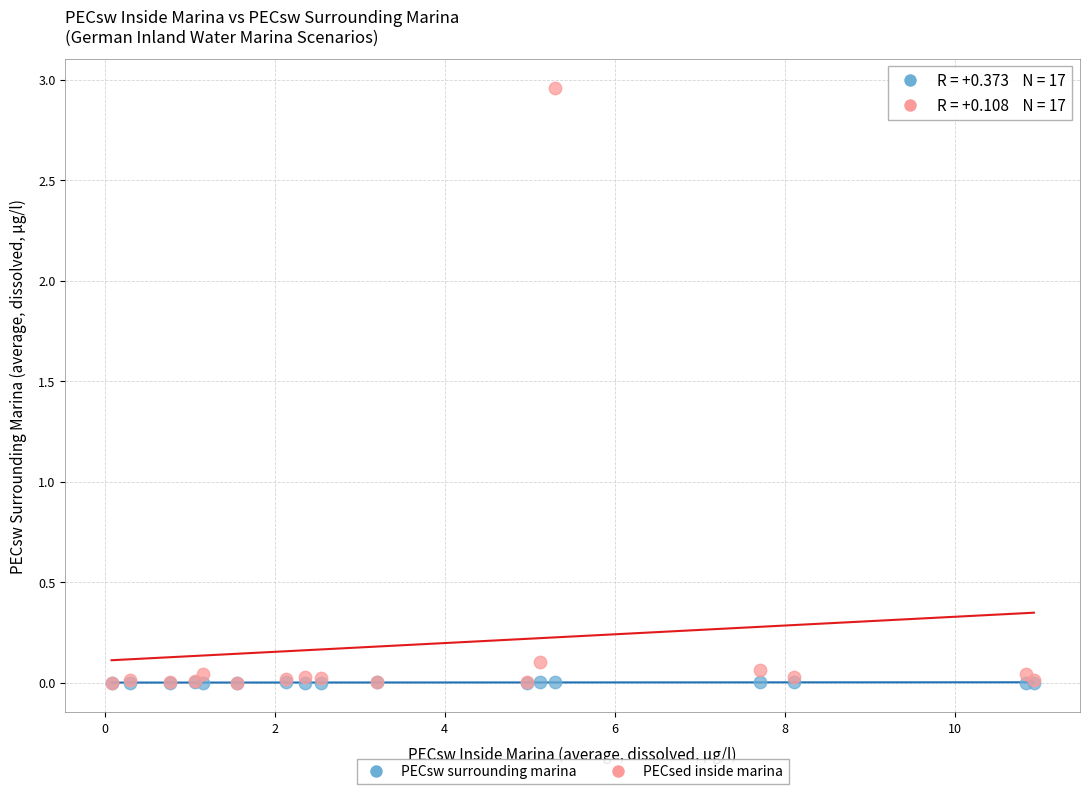

Which series contains the highest Y value?

PECsed inside marina